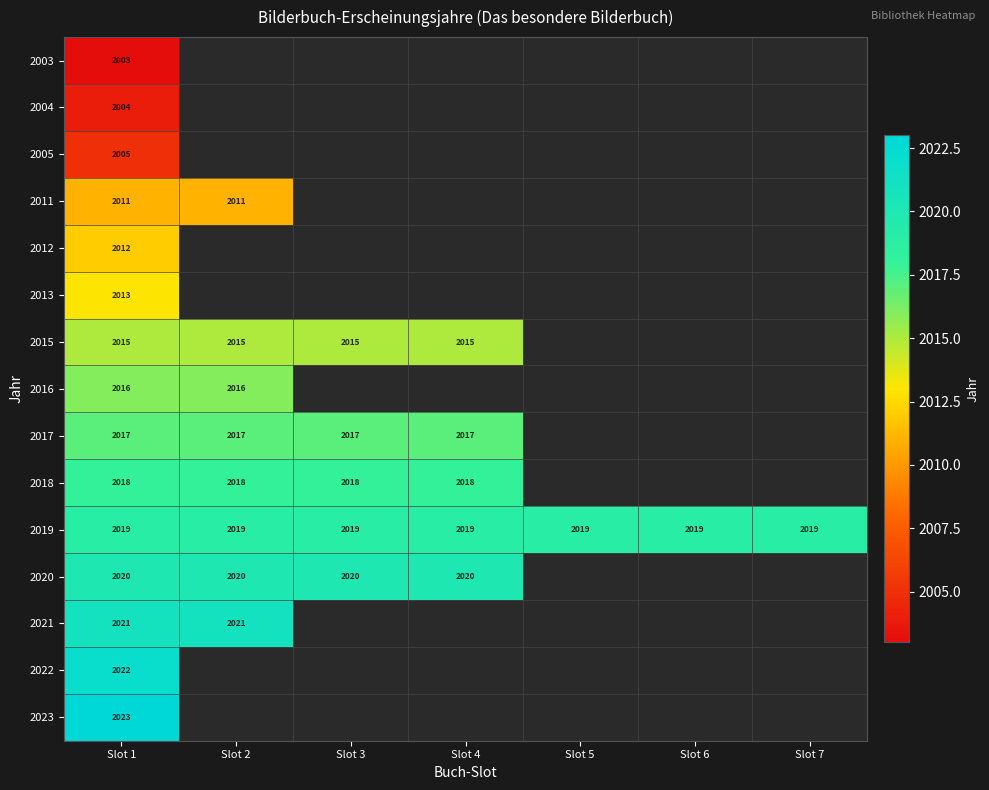

The value of 2017 at Slot 2 is 2737. True or false?

False